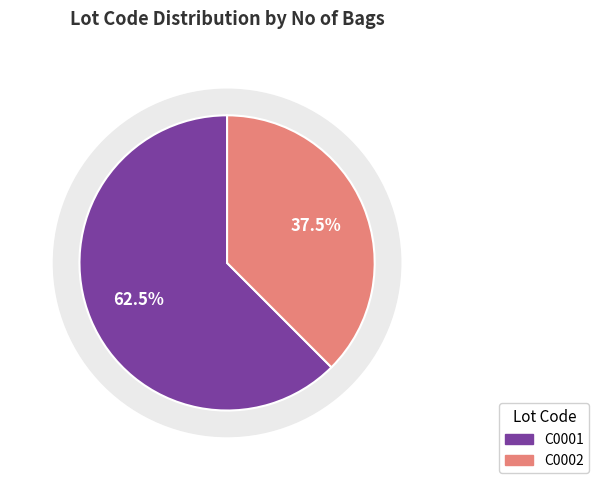

Which has a higher value, C0002 or C0001?

C0001